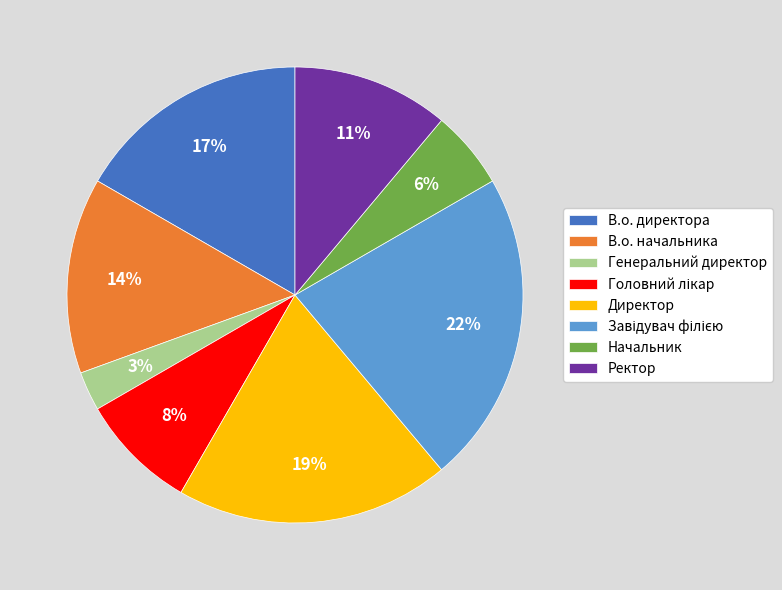

Does Начальник represent more than half of the total?

No